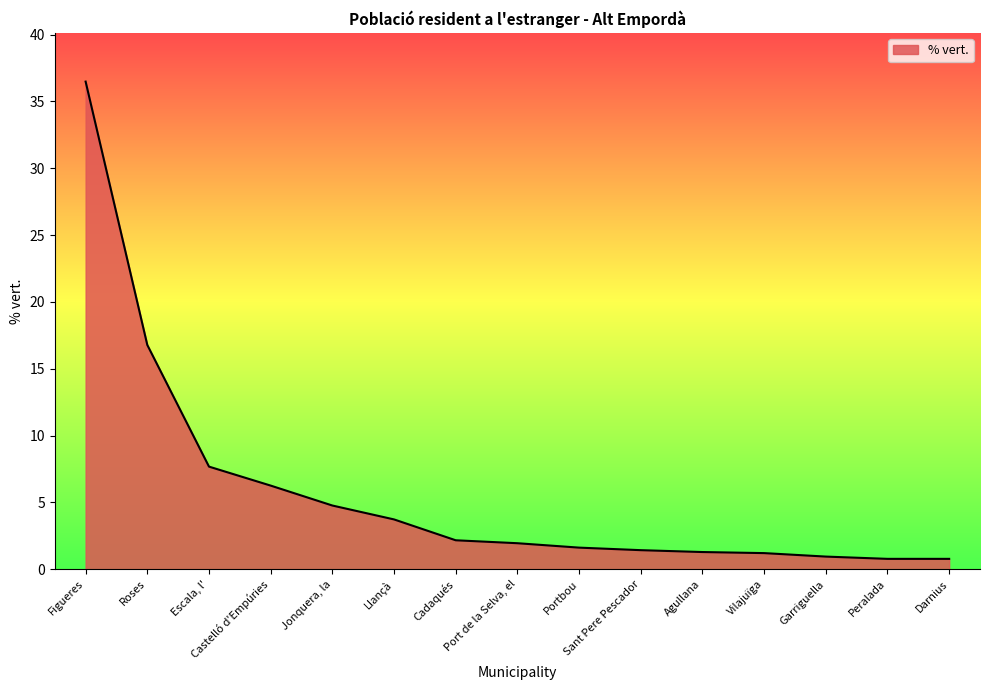

What is the change in value from Llançà to Port de la Selva, el?

-1.8